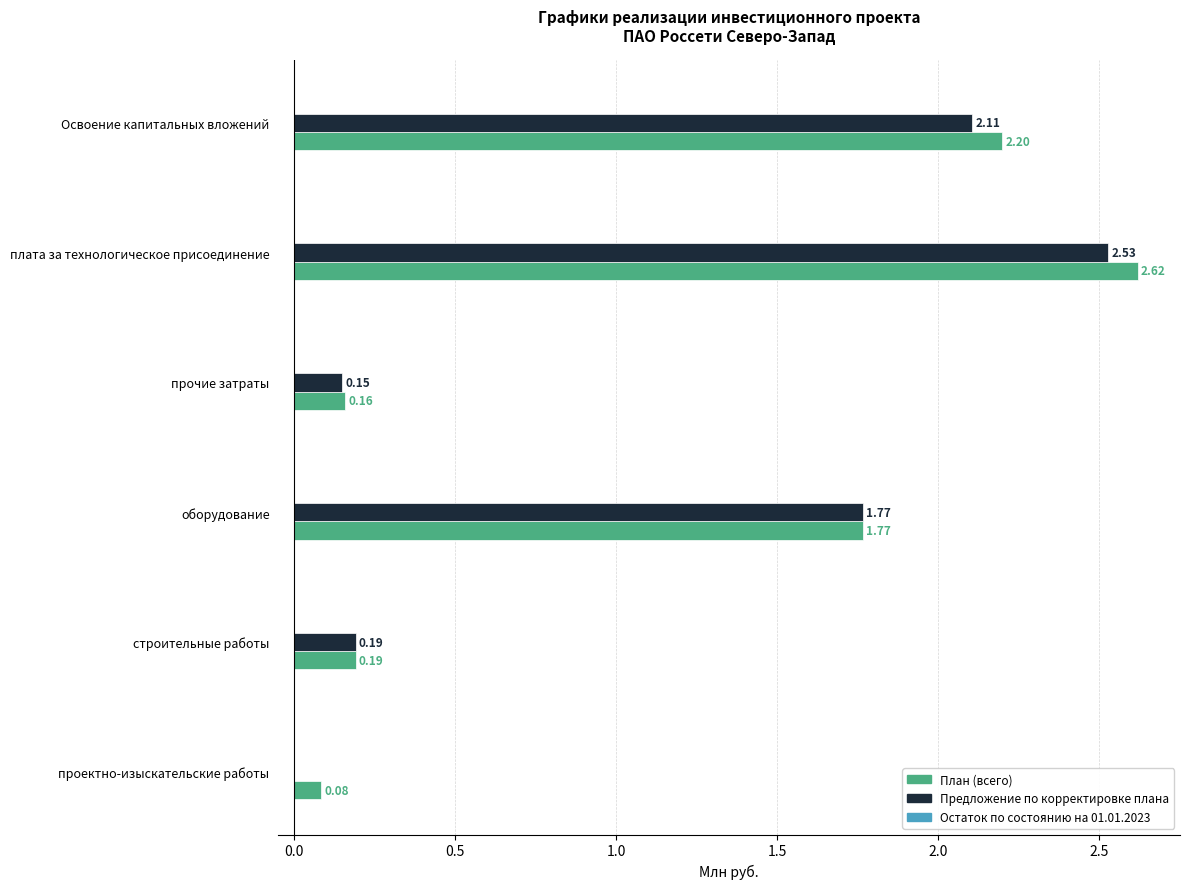

Which label corresponds to the largest value in the chart?

плата за технологическое присоединение